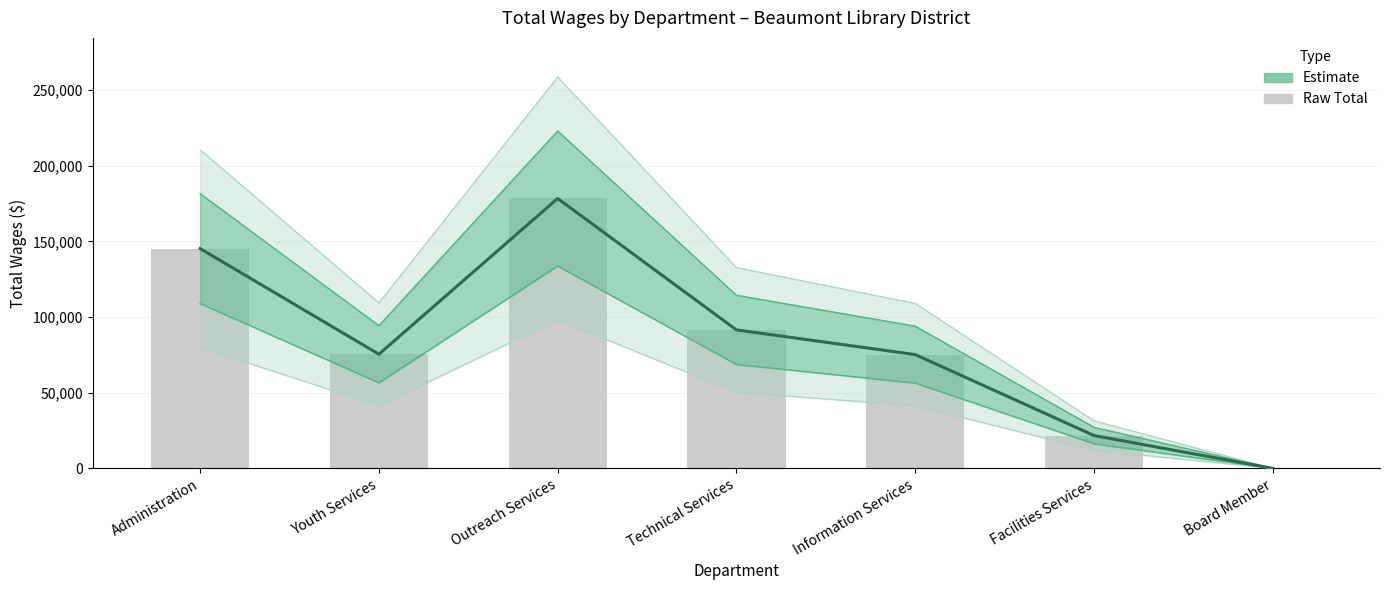

At how many categories does at least one series exceed 52583?

5